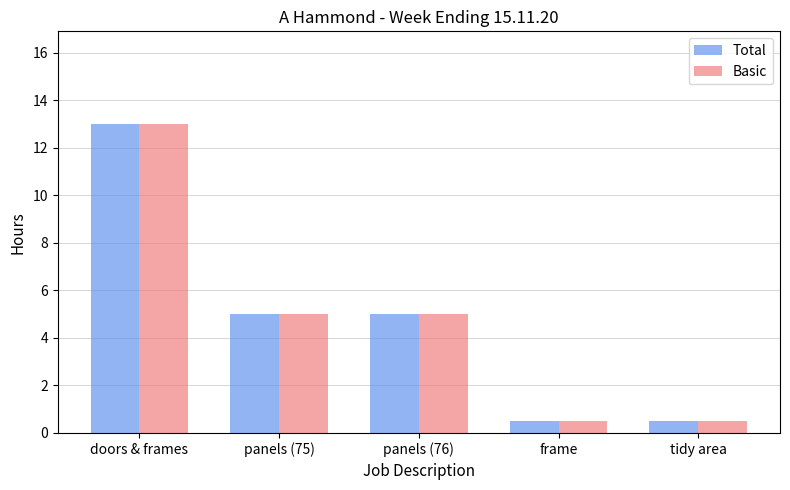

What are all the series names shown in the legend?

Total, Basic